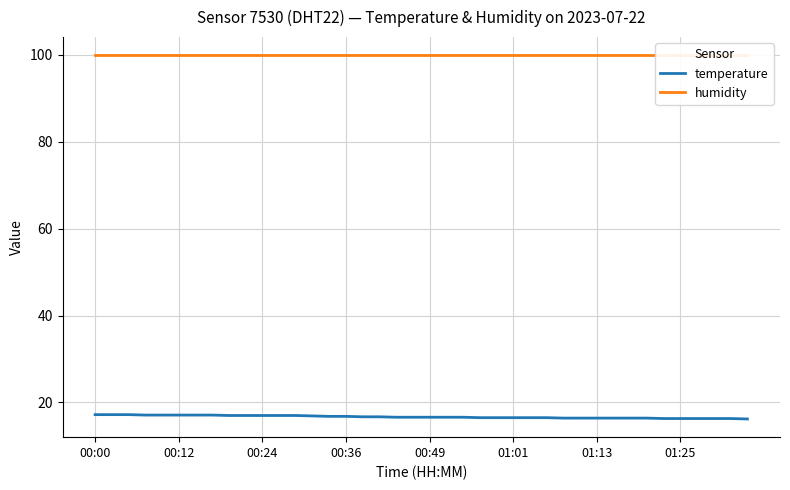

What is the label of the 10th point from the left?

9